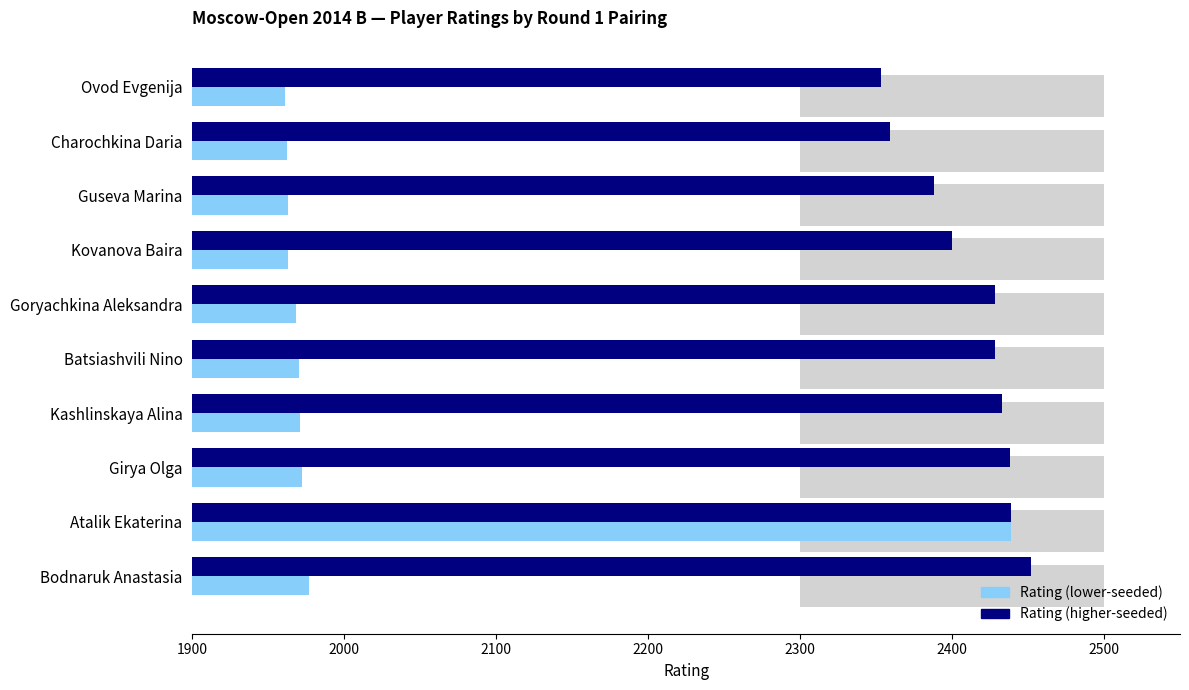

Is it true that Rating (higher-seeded) equals 3513 at Atalik Ekaterina?

False